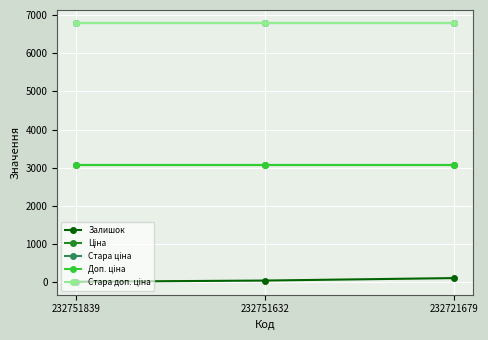

Is this an area chart (filled region under the line)?

No